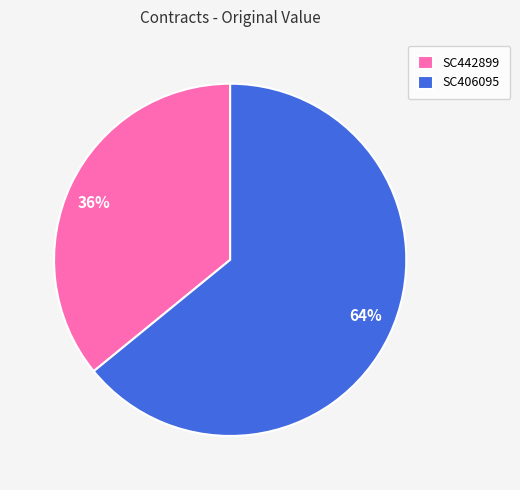

True or false: SC406095 accounts for 64% of the total.

True